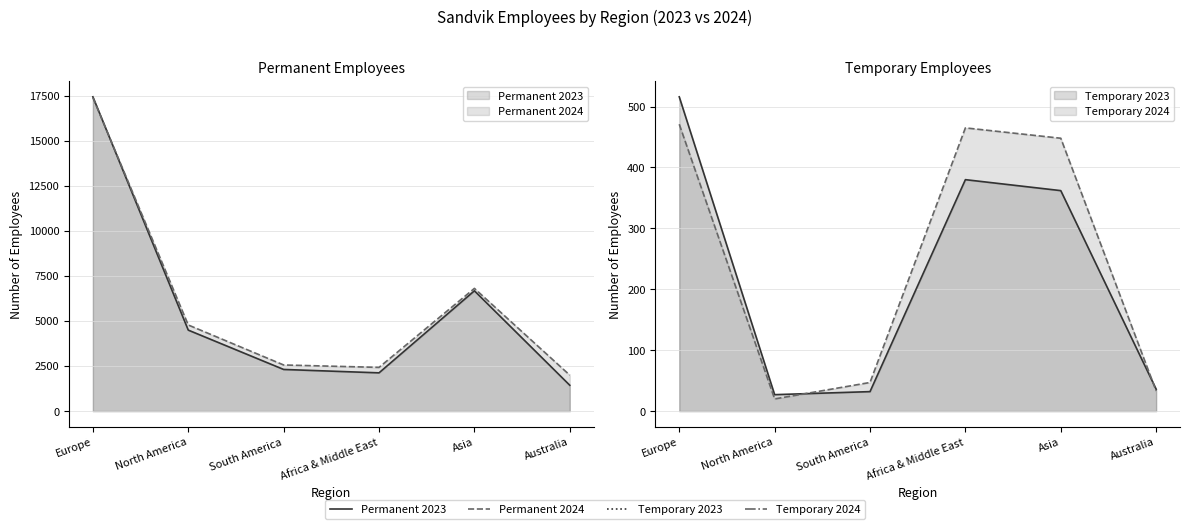

Rank the series by their maximum value, from highest to lowest.

Permanent 2023, Permanent 2024, Temporary 2023, Temporary 2024